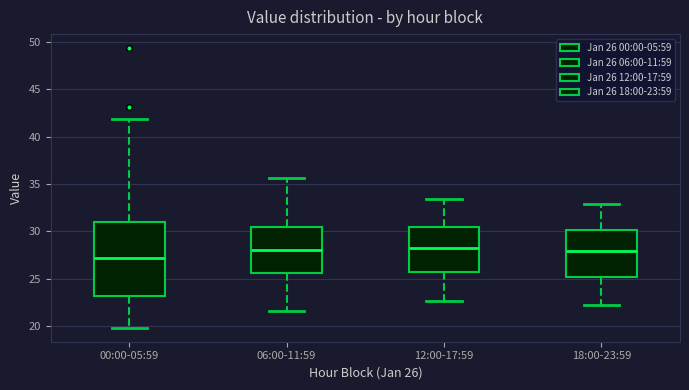

Where does the lower whisker of the box for 12:00-17:59 end on the y-axis? The values are not printed on the chart, so give them approximately, as read against the axis.

22.5